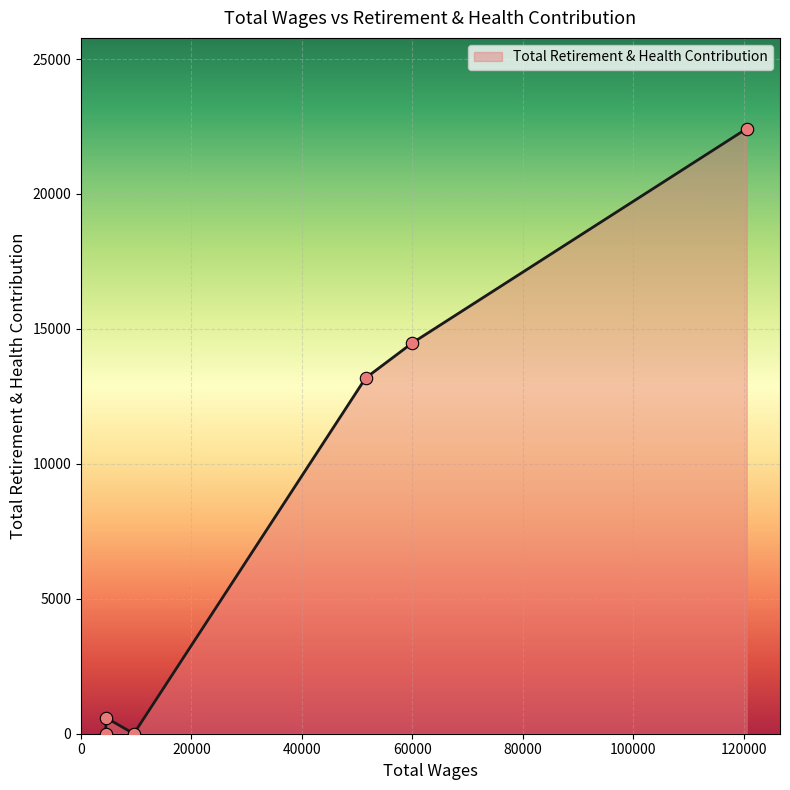

What is the maximum value shown in the chart?

22420